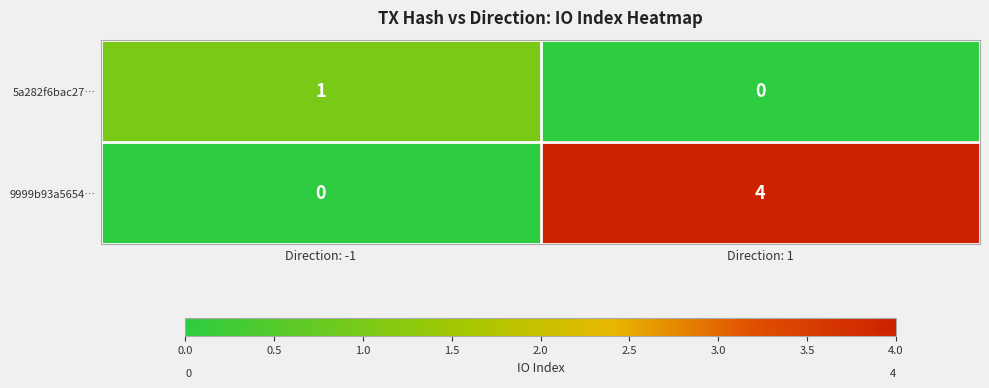

How many data points does each series have?

2